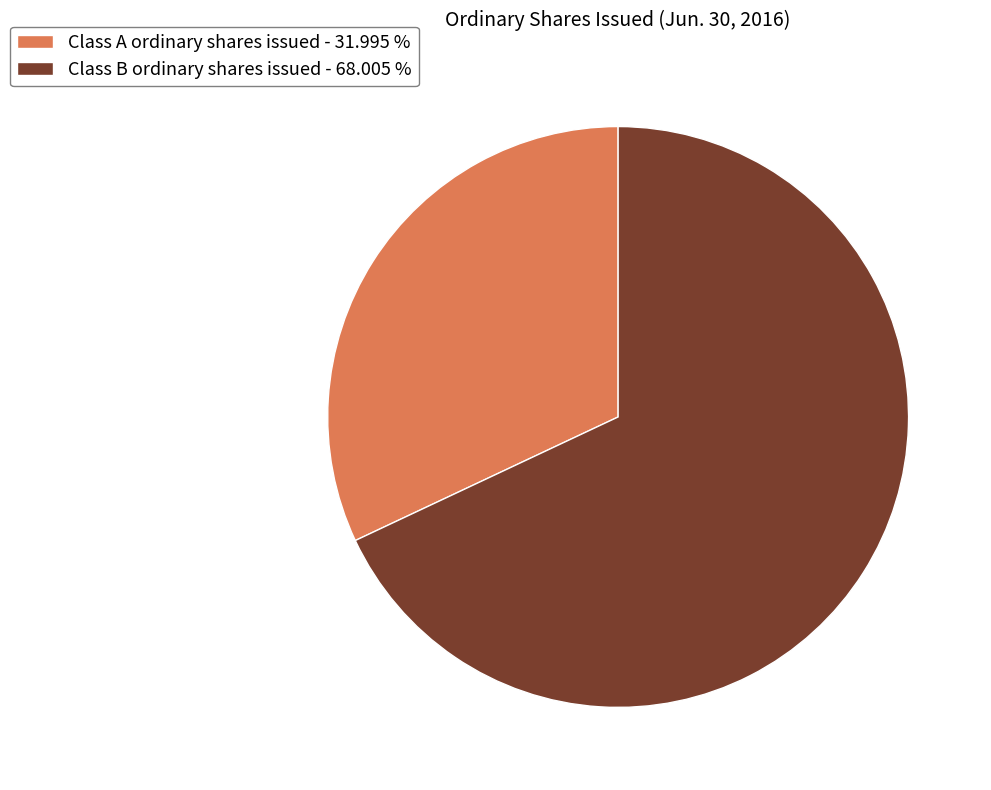

Approximately how many times larger is the value at Class B ordinary shares issued - 68.005 % compared to Class A ordinary shares issued - 31.995 %?

2.1